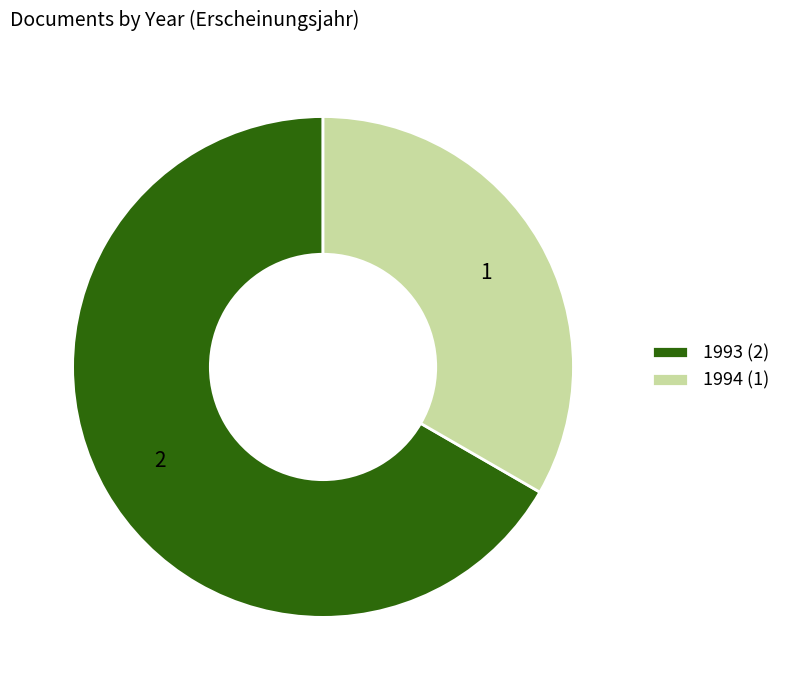

Combined, do 1994 (1) and 1993 (2) account for over 50%?

Yes